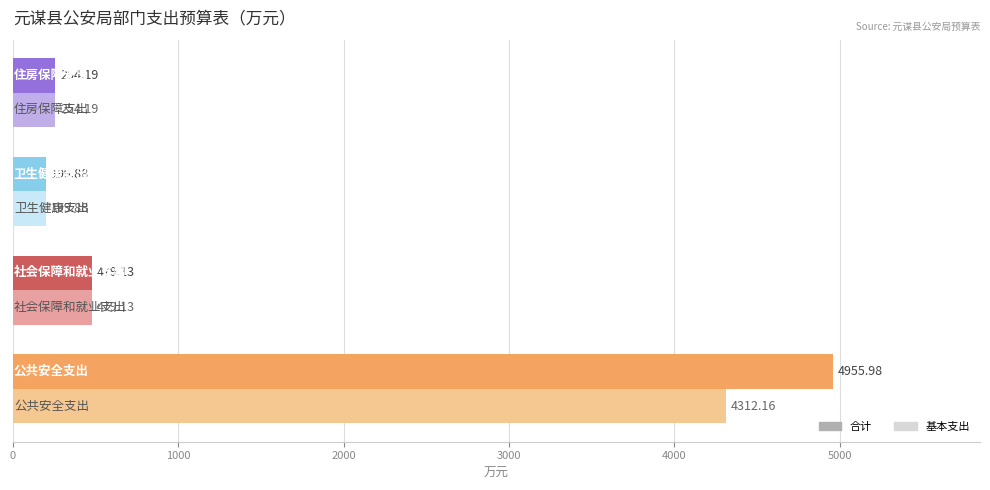

What is the sum of all 合计 values?

5889.2